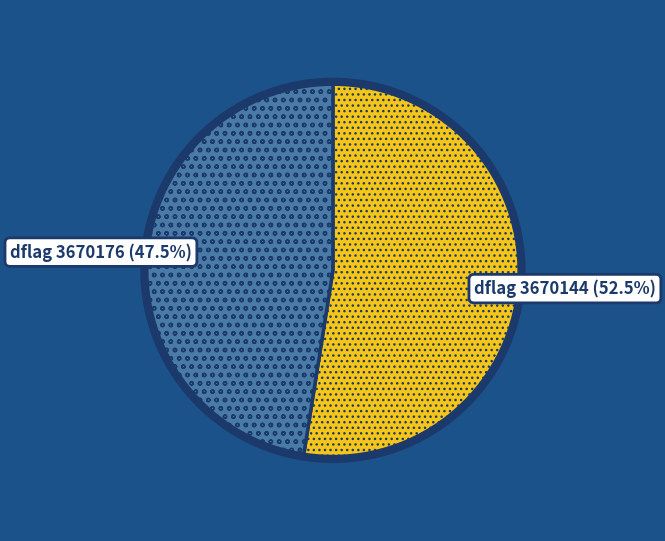

To the nearest percent, what is the difference between the largest and smallest slice percentages?

5%